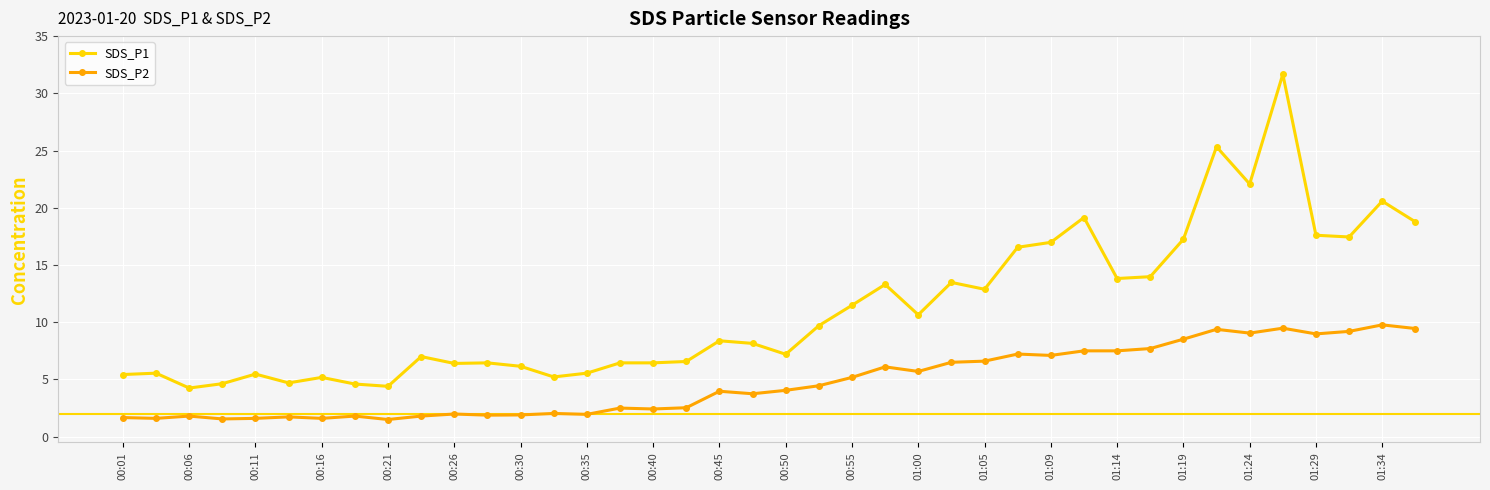

What is the greatest value displayed?

31.7